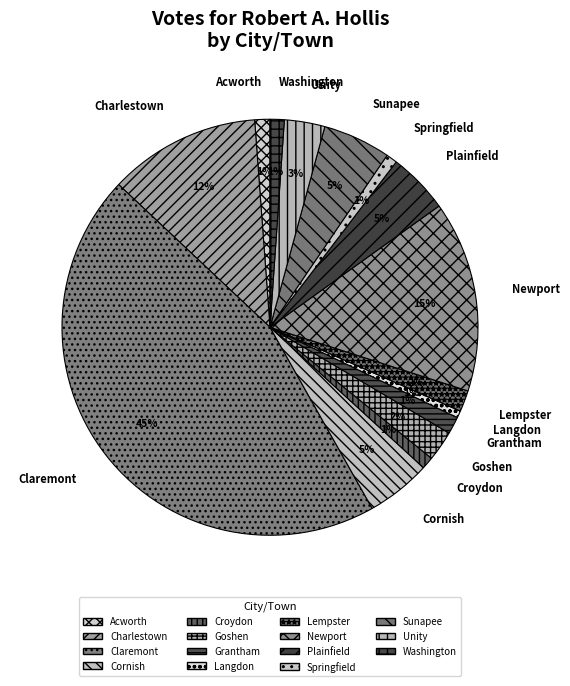

To the nearest percent, what is the combined percentage of Lempster and Cornish?

7%